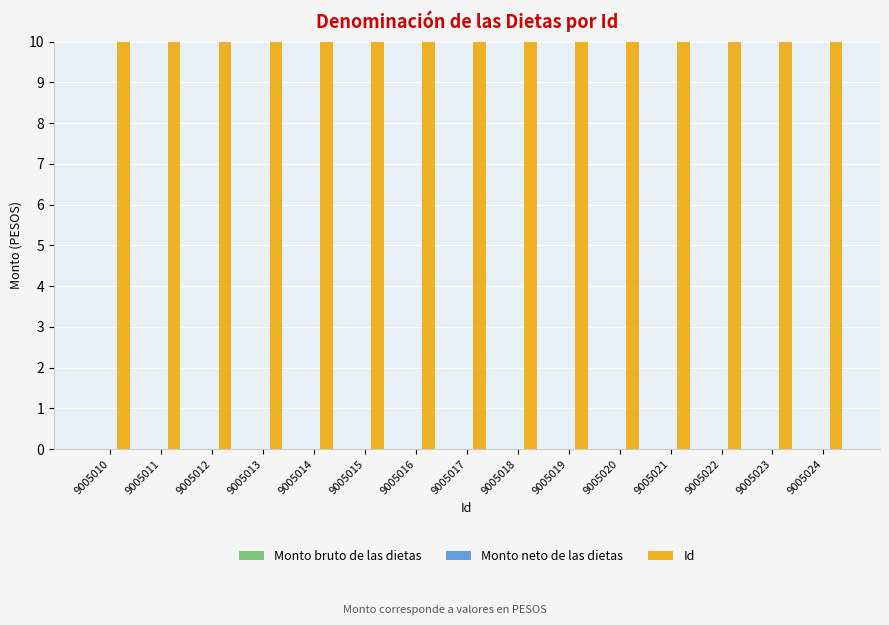

How many bars are there in total?

45